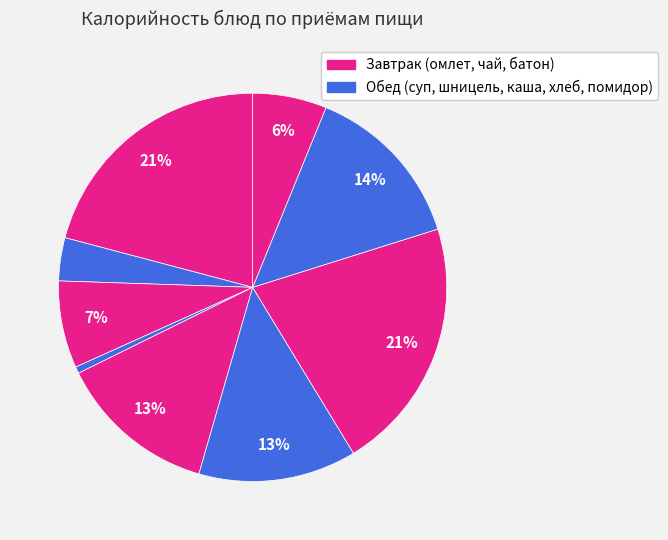

Count the number of slices in the pie.

9